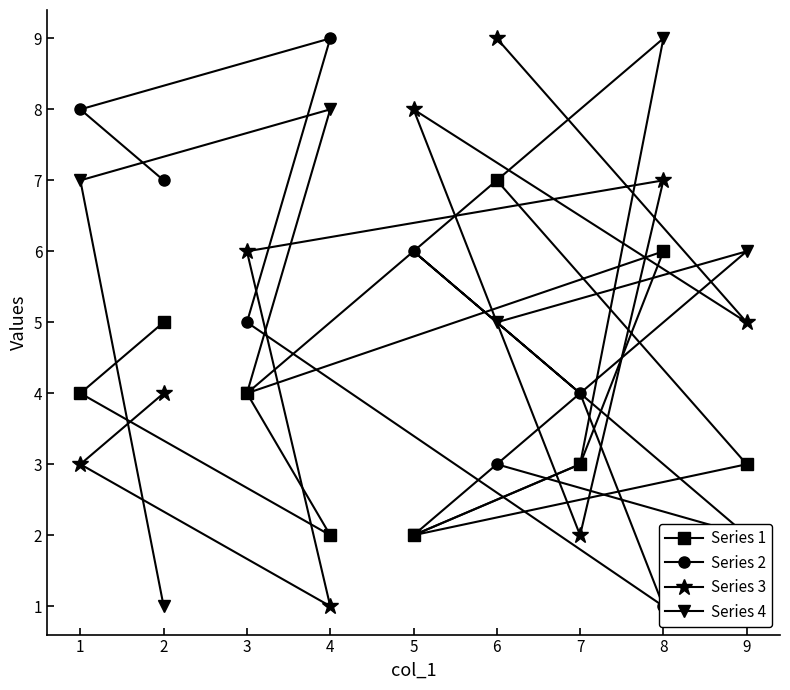

What is the difference between the maximum and minimum values in the Series 4 series?

8